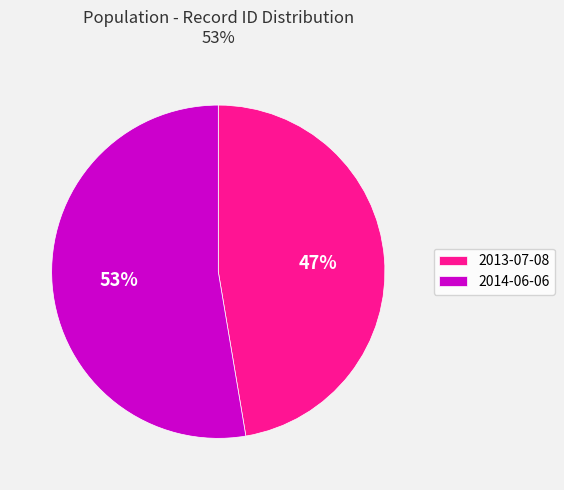

Combined, do 2014-06-06 and 2013-07-08 account for over 50%?

Yes